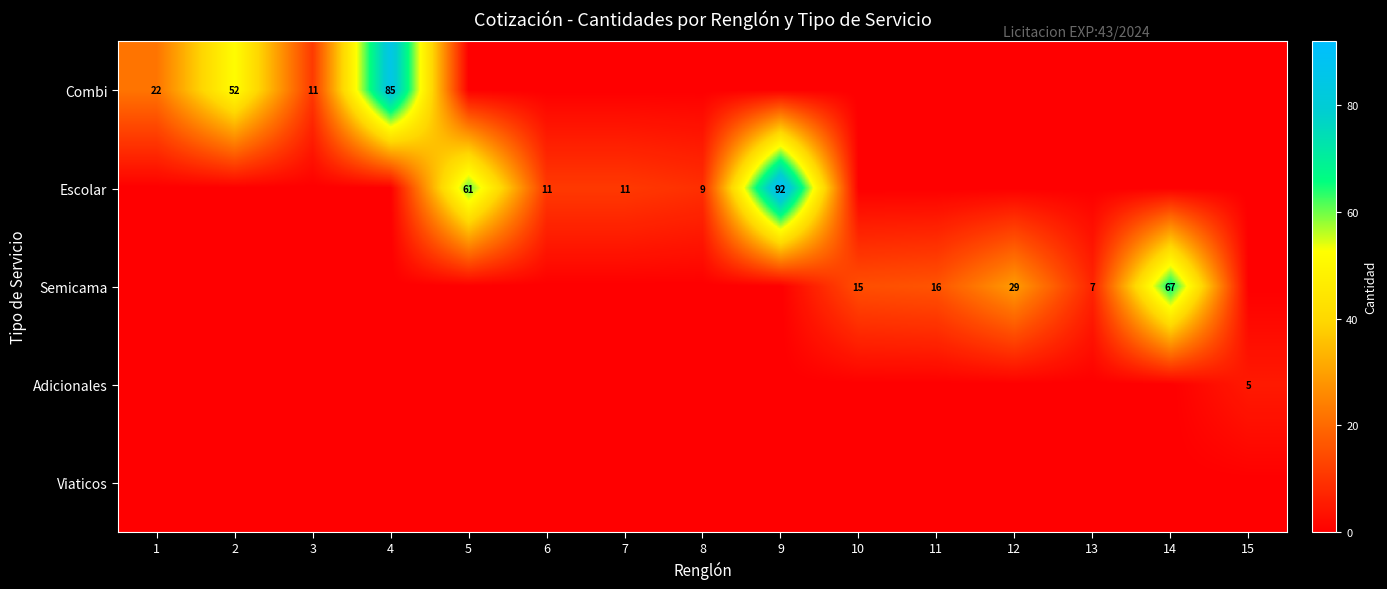

What is the spread (max minus min) of values at 5?

61